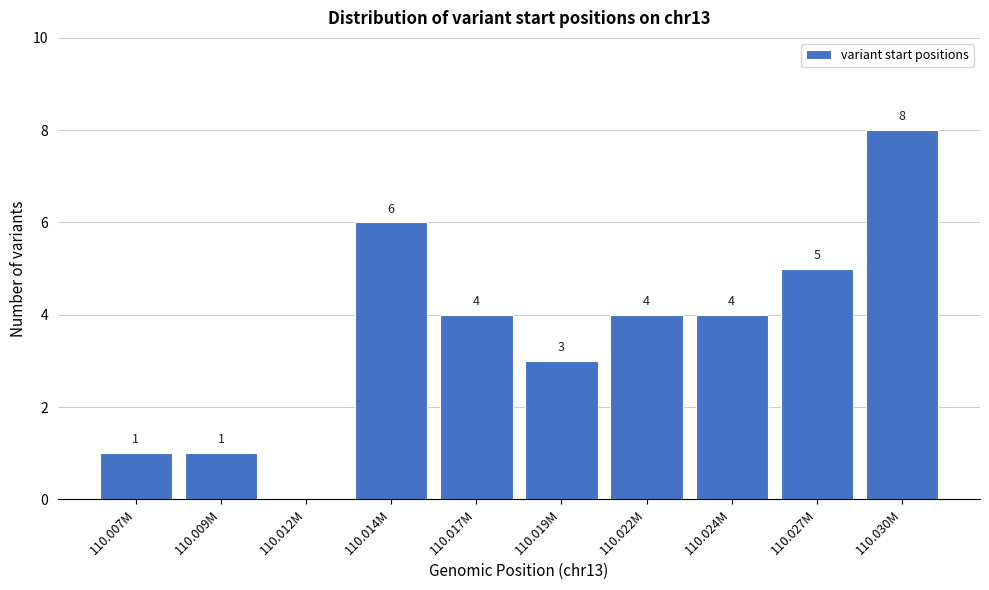

Reading right to left, list all the values displayed in this chart.

110.030M=8	110.027M=5	110.024M=4	110.022M=4	110.019M=3	110.017M=4	110.014M=6	110.012M=0	110.009M=1	110.007M=1